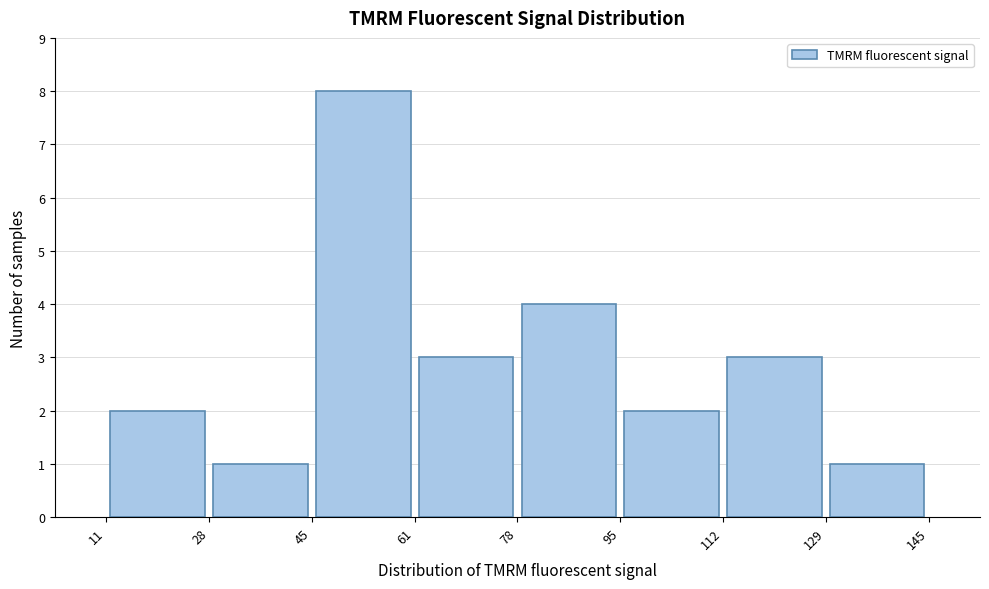

Reading left to right, transcribe this chart: for each bar, give the range it covers on the x-axis and its height. The values are not printed on the chart, so give them approximately, as read against the axis.

11 to 28: 2
28 to 45: 1
45 to 61: 8
61 to 78: 3
78 to 95: 4
95 to 112: 2
112 to 129: 3
129 to 145: 1